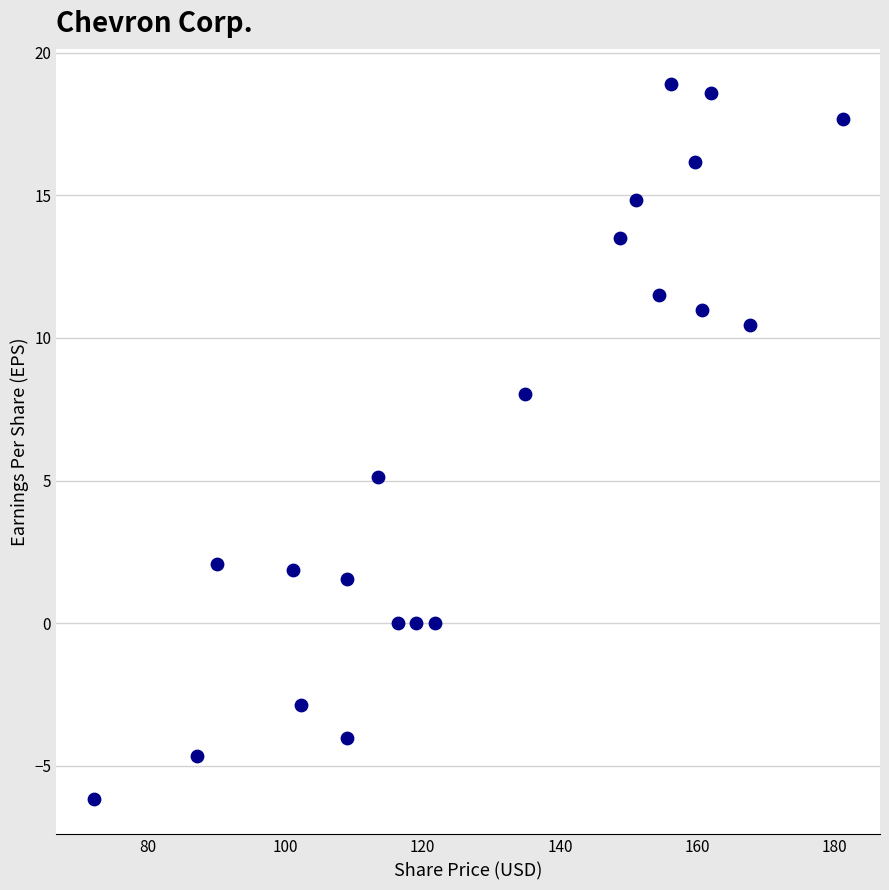

What Y value in the scatter plot is closest to 6?

5.1